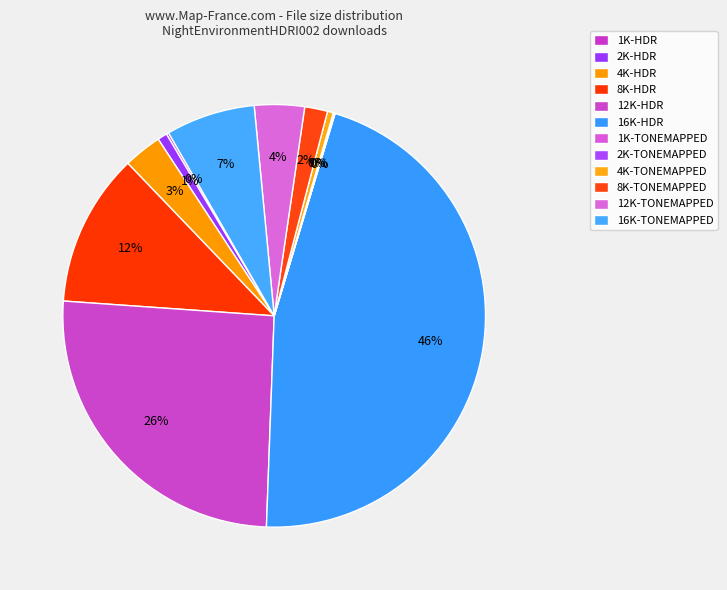

What is the largest slice in the pie chart?

16K-HDR